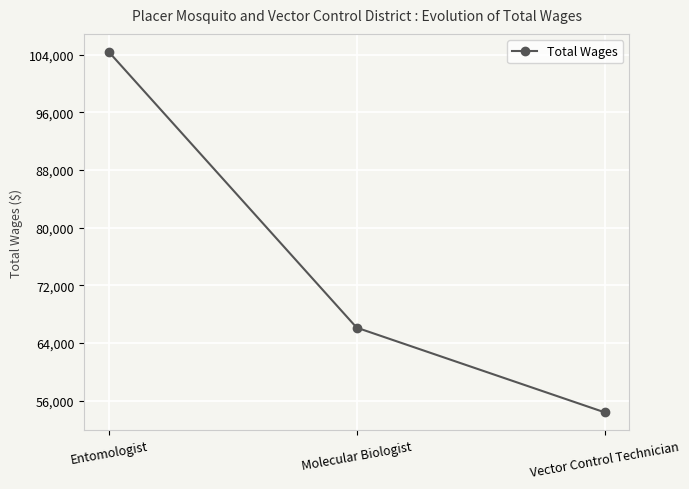

What is the value of the 3rd point from the left?

54376